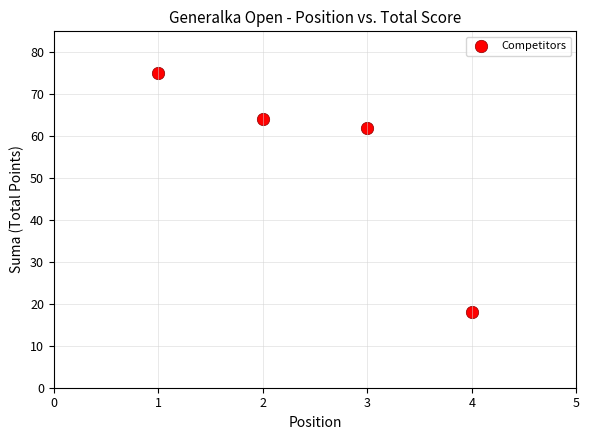

What is the range of X values (max minus min)?

3